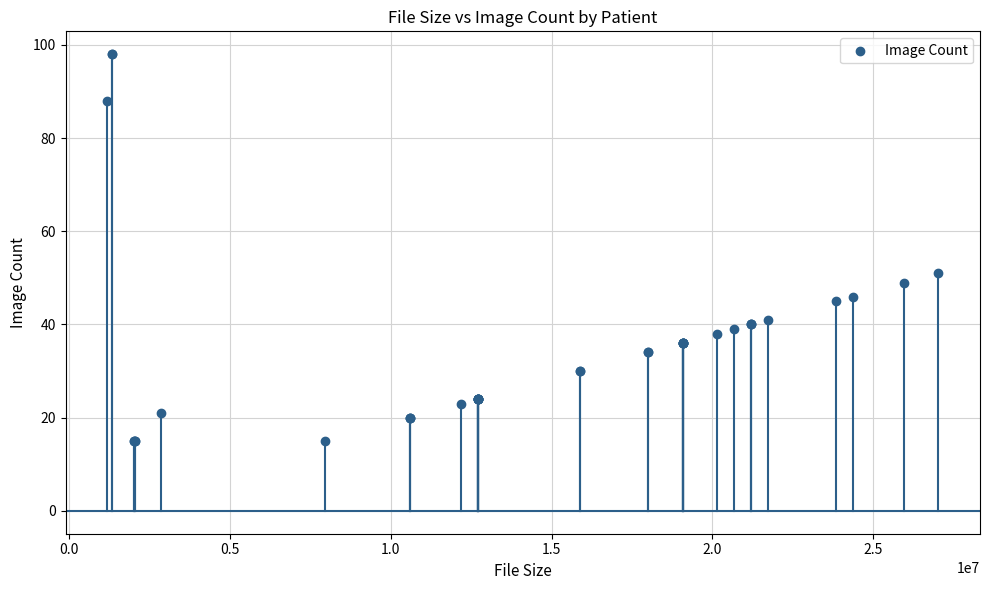

What Y value in the scatter plot is closest to 56?

51